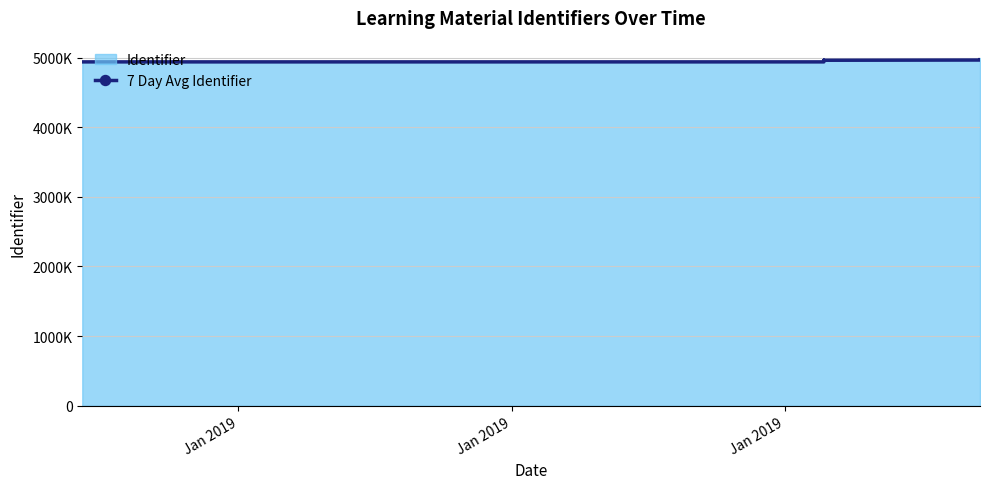

Which category has the lowest value across all series?

Jan 2019